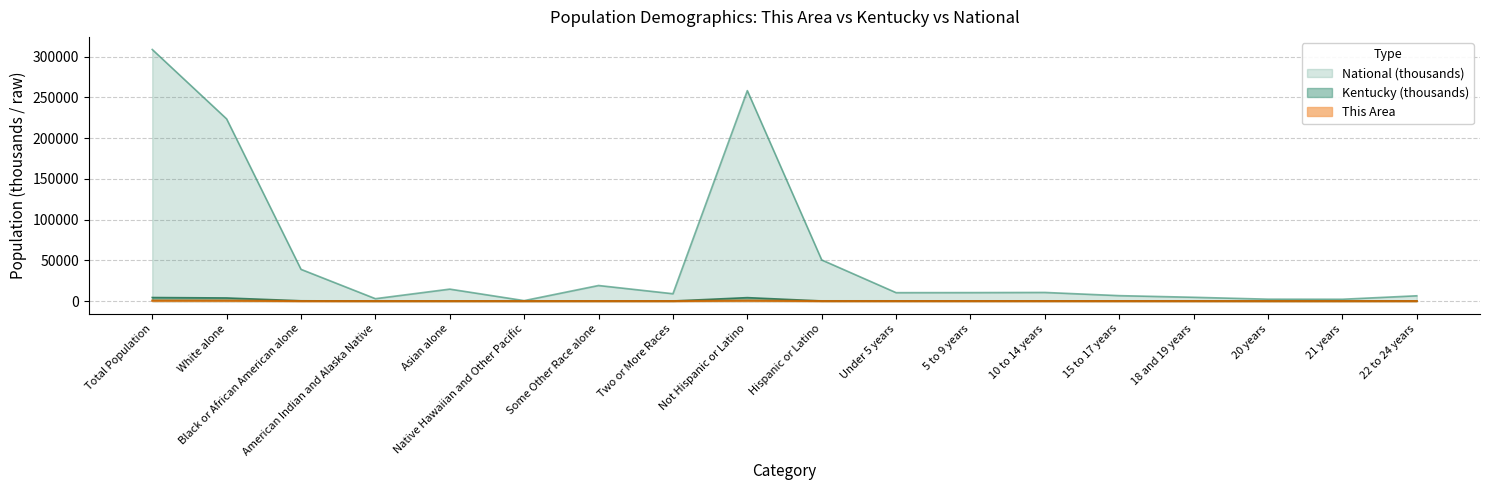

What value does the National series have at 21 years?

2223.2